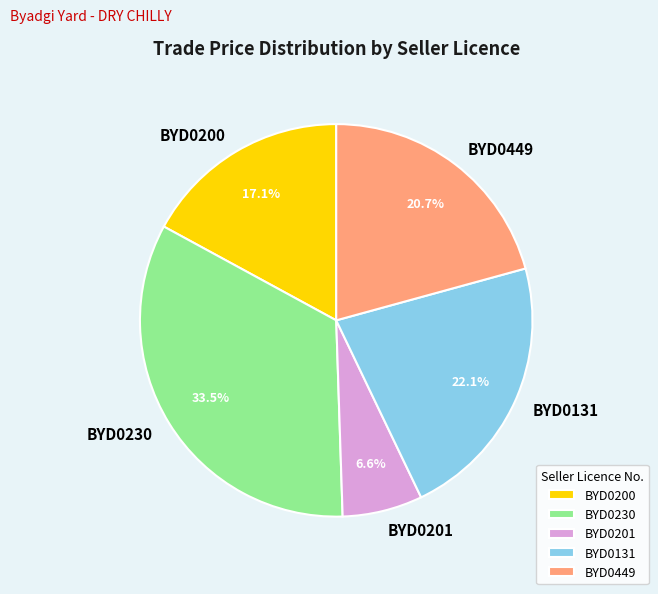

Which slice is the largest?

BYD0230